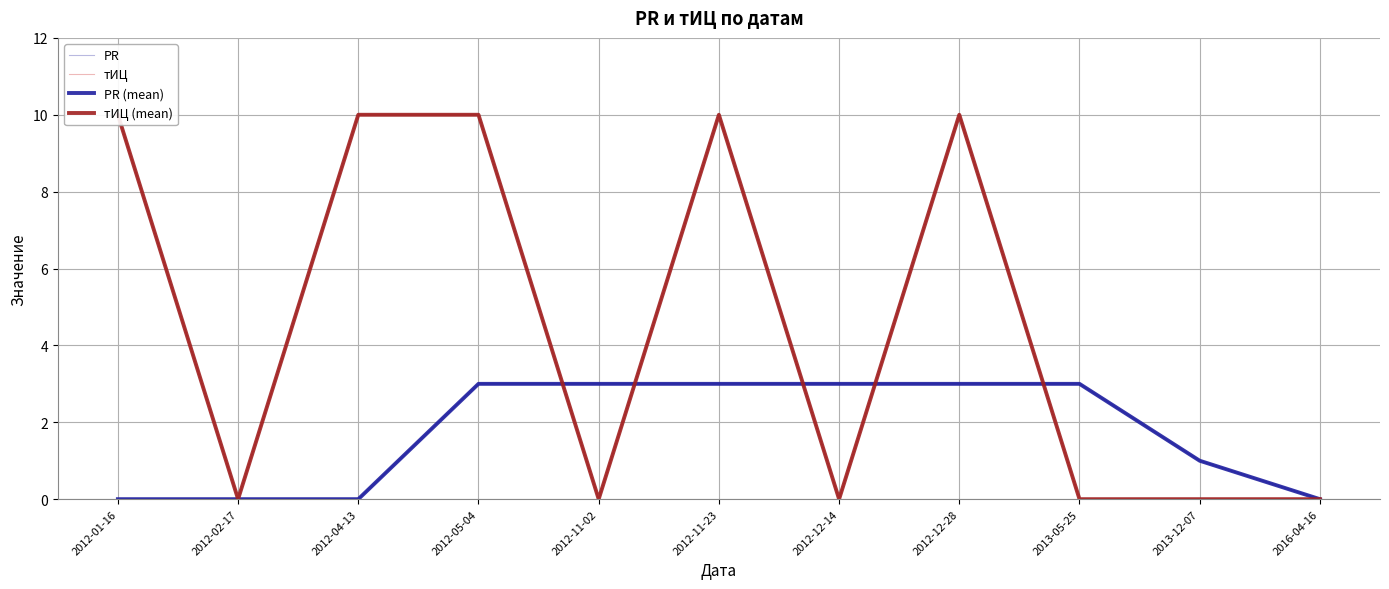

Reading right to left, what are all the values shown in this chart?

PR: 2016-04-16=-0.0	2013-12-07=1.0	2013-05-25=3.0	2012-12-28=3.0	2012-12-14=3.0	2012-11-23=3.0	2012-11-02=3.0	2012-05-04=3.0	2012-04-13=-0.0	2012-02-17=-0.0	2012-01-16=-0.0
тИЦ: 2016-04-16=-0.0	2013-12-07=-0.0	2013-05-25=-0.0	2012-12-28=10.0	2012-12-14=-0.0	2012-11-23=10.0	2012-11-02=-0.0	2012-05-04=10.0	2012-04-13=10.0	2012-02-17=-0.0	2012-01-16=10.0
PR (mean): 2016-04-16=0.0	2013-12-07=1.0	2013-05-25=3.0	2012-12-28=3.0	2012-12-14=3.0	2012-11-23=3.0	2012-11-02=3.0	2012-05-04=3.0	2012-04-13=0.0	2012-02-17=0.0	2012-01-16=0.0
тИЦ (mean): 2016-04-16=0.0	2013-12-07=0.0	2013-05-25=0.0	2012-12-28=10.0	2012-12-14=0.0	2012-11-23=10.0	2012-11-02=0.0	2012-05-04=10.0	2012-04-13=10.0	2012-02-17=0.0	2012-01-16=10.0